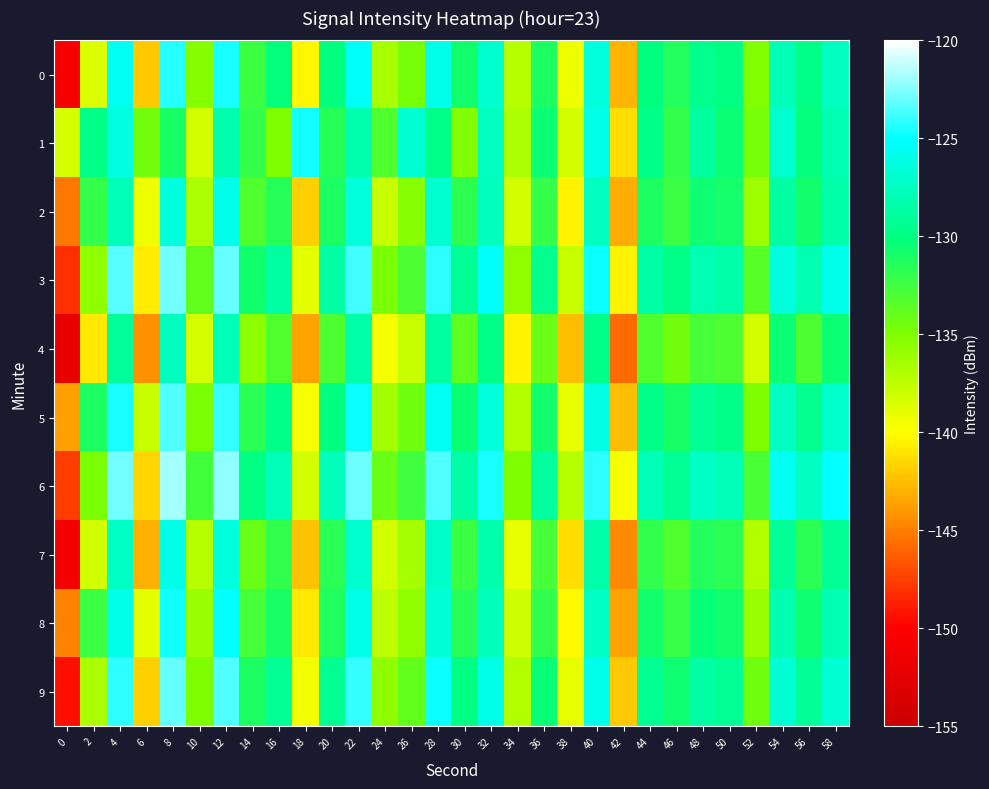

Reading left to right, list all the values displayed in this chart.

0: 0=-150.8	2=-138.6	4=-125.6	6=-142.1	8=-124.3	10=-135.2	12=-124.6	14=-132.3	16=-130.2	18=-140.3	20=-130.0	22=-125.2	24=-136.6	26=-134.7	28=-125.8	30=-130.7	32=-126.9	34=-137.2	36=-131.1	38=-139.4	40=-126.4	42=-142.9	44=-130.1	46=-131.4	48=-129.5	50=-130.0	52=-135.0	54=-127.9	56=-129.8	58=-127.4
1: 0=-138.4	2=-129.8	4=-126.2	6=-134.5	8=-131.0	10=-138.2	12=-128.3	14=-132.0	16=-135.0	18=-124.7	20=-131.5	22=-128.3	24=-133.2	26=-126.7	28=-129.8	30=-135.1	32=-127.4	34=-136.8	36=-130.5	38=-138.2	40=-125.9	42=-141.3	44=-129.6	46=-132.1	48=-128.8	50=-130.4	52=-134.7	54=-126.9	56=-130.2	58=-128.1
2: 0=-145.2	2=-132.1	4=-127.8	6=-139.4	8=-126.3	10=-136.7	12=-125.8	14=-133.2	16=-131.5	18=-141.8	20=-131.2	22=-126.5	24=-137.9	26=-135.4	28=-126.9	30=-131.8	32=-127.6	34=-138.3	36=-132.1	38=-140.5	40=-127.4	42=-143.2	44=-131.1	46=-132.4	48=-130.6	50=-130.9	52=-136.2	54=-128.7	56=-130.8	58=-128.4
3: 0=-148.1	2=-135.6	4=-123.4	6=-140.7	8=-122.8	10=-133.9	12=-123.1	14=-130.8	16=-128.7	18=-138.9	20=-128.5	22=-123.7	24=-134.9	26=-133.1	28=-124.2	30=-129.2	32=-125.3	34=-135.7	36=-129.5	38=-137.8	40=-124.9	42=-140.4	44=-128.5	46=-129.8	48=-128.0	50=-128.4	52=-133.5	54=-126.3	56=-128.2	58=-125.8
4: 0=-152.3	2=-140.8	4=-128.9	6=-144.2	8=-127.6	10=-138.4	12=-127.9	14=-135.5	16=-133.2	18=-143.6	20=-133.1	22=-128.4	24=-139.6	26=-137.8	28=-128.8	30=-133.7	32=-129.8	34=-140.4	36=-134.2	38=-142.5	40=-129.7	42=-145.8	44=-133.2	46=-134.6	48=-132.8	50=-133.1	52=-138.2	54=-130.4	56=-133.0	58=-130.5
5: 0=-143.7	2=-131.2	4=-124.6	6=-137.8	8=-123.5	10=-134.8	12=-124.0	14=-131.7	16=-129.8	18=-139.7	20=-130.0	22=-124.8	24=-136.3	26=-134.4	28=-125.5	30=-130.5	32=-126.5	34=-137.0	36=-130.8	38=-139.1	40=-126.1	42=-142.5	44=-129.7	46=-131.0	48=-129.2	50=-129.7	52=-135.0	54=-127.5	56=-129.5	58=-127.1
6: 0=-147.5	2=-134.9	4=-122.8	6=-141.5	8=-121.9	10=-132.7	12=-122.3	14=-129.9	16=-127.8	18=-138.2	20=-127.7	22=-122.9	24=-134.2	26=-132.5	28=-123.5	30=-128.5	32=-124.6	34=-135.0	36=-128.8	38=-137.2	40=-124.2	42=-139.8	44=-127.8	46=-129.2	48=-127.3	50=-127.8	52=-132.9	54=-125.6	56=-127.5	58=-125.0
7: 0=-151.0	2=-138.3	4=-127.3	6=-143.0	8=-126.0	10=-137.1	12=-126.4	14=-134.2	16=-131.9	18=-142.3	20=-131.7	22=-126.9	24=-138.3	26=-136.5	28=-127.2	30=-132.4	32=-128.3	34=-139.1	36=-132.8	38=-141.2	40=-128.4	42=-144.5	44=-131.9	46=-133.2	48=-131.4	50=-131.7	52=-137.0	54=-129.1	56=-131.7	58=-129.2
8: 0=-144.8	2=-132.4	4=-125.9	6=-138.9	8=-124.7	10=-136.0	12=-125.1	14=-132.8	16=-131.0	18=-140.8	20=-131.3	22=-125.9	24=-137.4	26=-135.6	28=-126.6	30=-131.6	32=-127.7	34=-138.1	36=-131.9	38=-140.2	40=-127.3	42=-143.6	44=-130.8	46=-132.2	48=-130.3	50=-130.8	52=-136.1	54=-128.2	56=-130.6	58=-128.2
9: 0=-149.3	2=-136.7	4=-124.2	6=-141.8	8=-123.1	10=-135.0	12=-123.5	14=-131.1	16=-129.2	18=-139.5	20=-129.3	22=-124.1	24=-135.7	26=-133.9	28=-124.9	30=-129.9	32=-125.9	34=-137.0	36=-130.3	38=-139.1	40=-125.8	42=-142.1	44=-129.3	46=-130.6	48=-128.7	50=-129.2	52=-134.4	54=-126.7	56=-129.1	58=-126.7